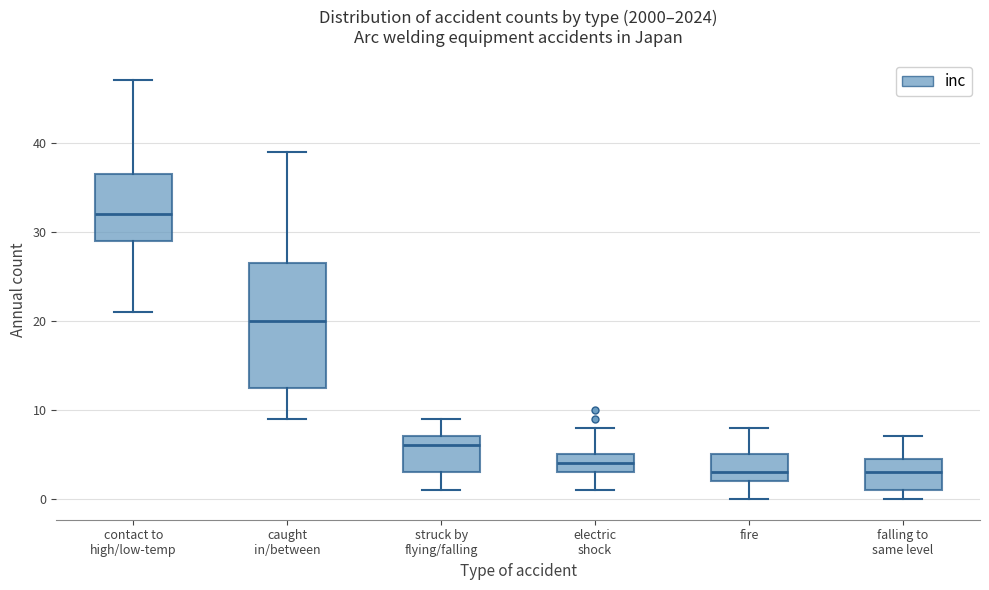

Where is the lower edge of the box for struck by flying/falling on the y-axis? The values are not printed on the chart, so give them approximately, as read against the axis.

3